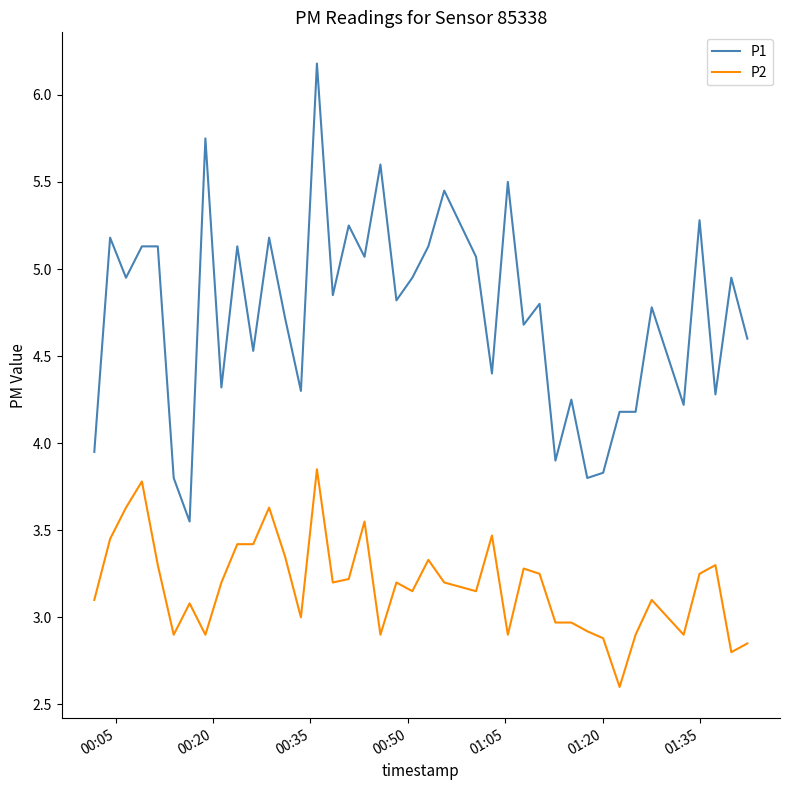

Which series has the largest total across all categories?

P1